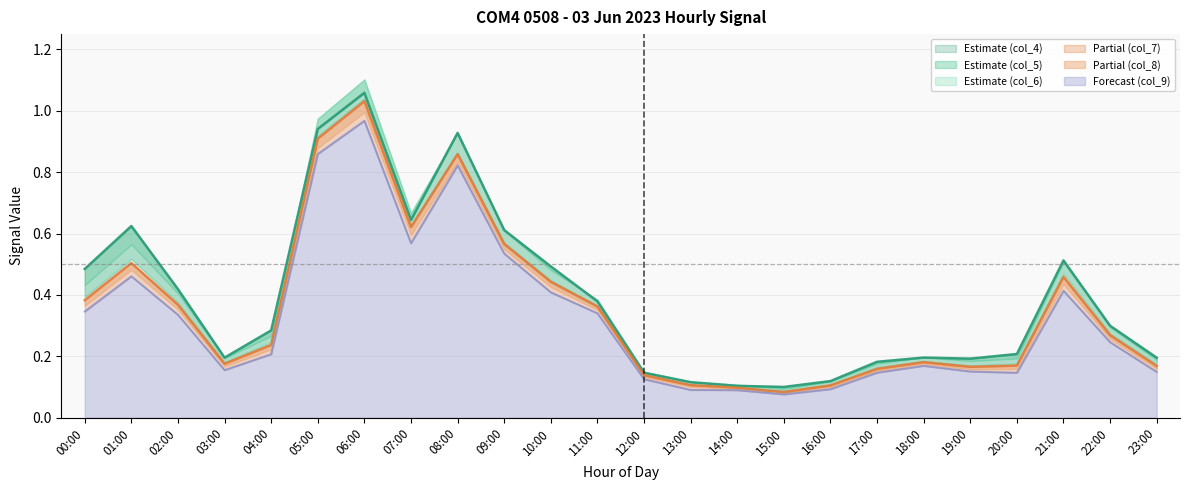

Does the chart display data point markers on the line(s)?

No